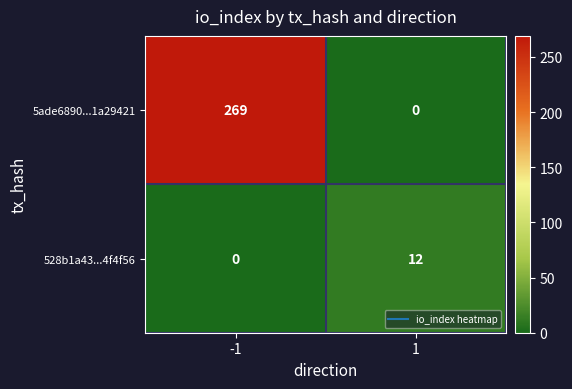

Which series has the widest spread of values?

5ade6890...1a29421